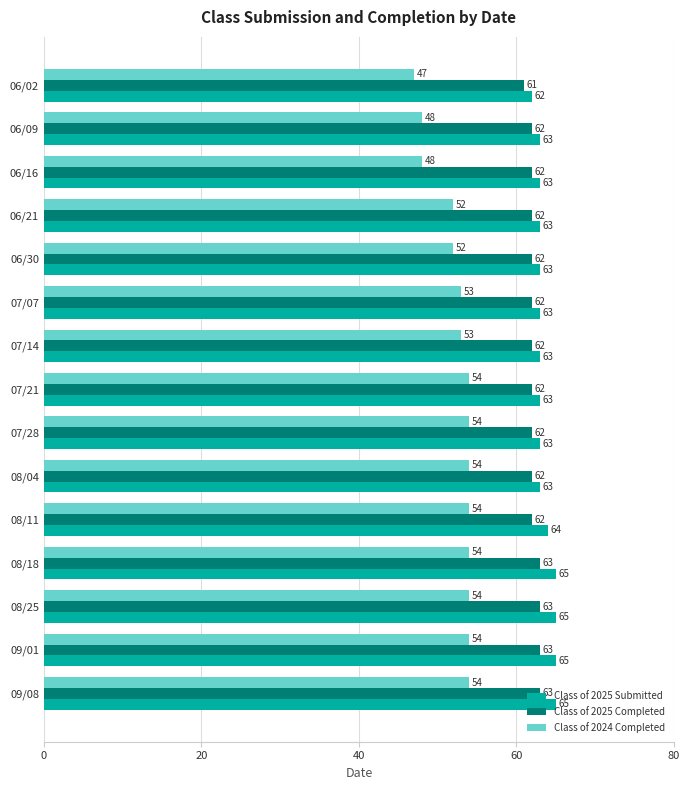

The value of Class of 2025 Completed at 07/21 is 86. True or false?

False